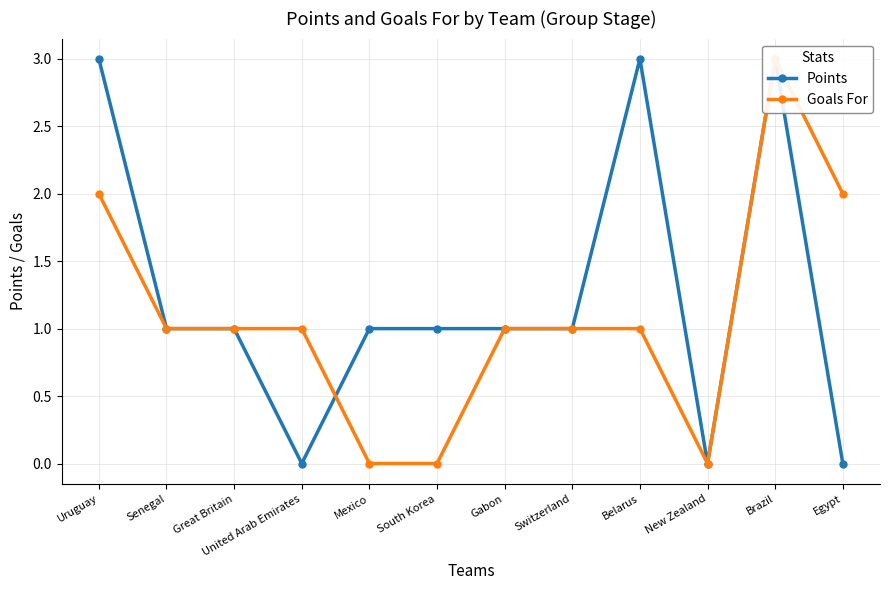

True or false: Points and Goals For intersect in this chart.

True